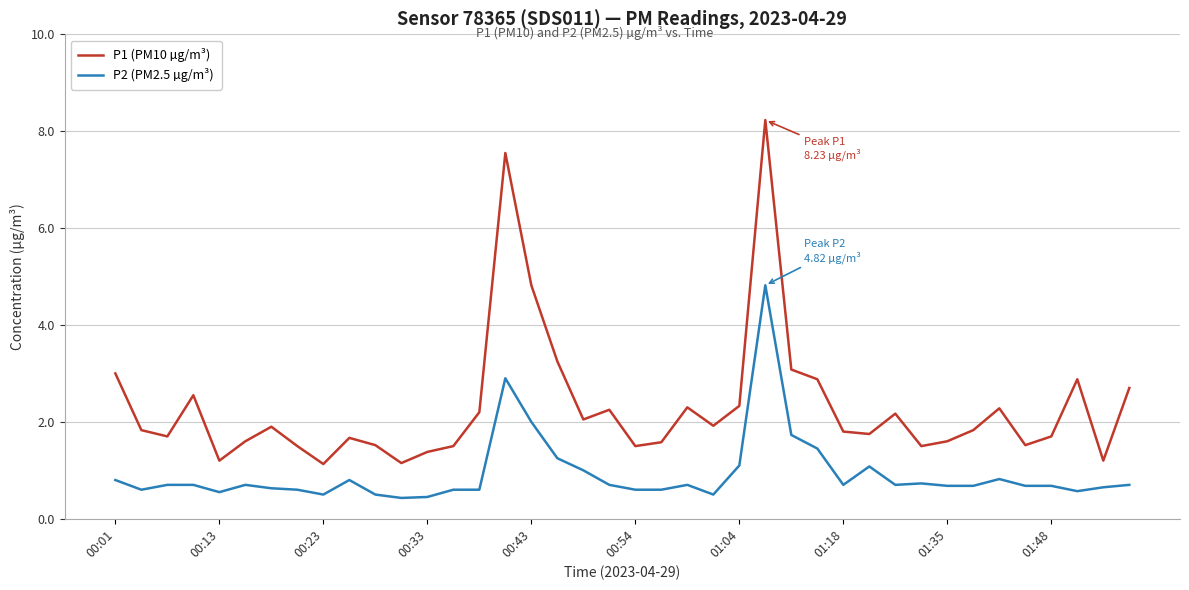

What is the greatest value displayed?

8.2